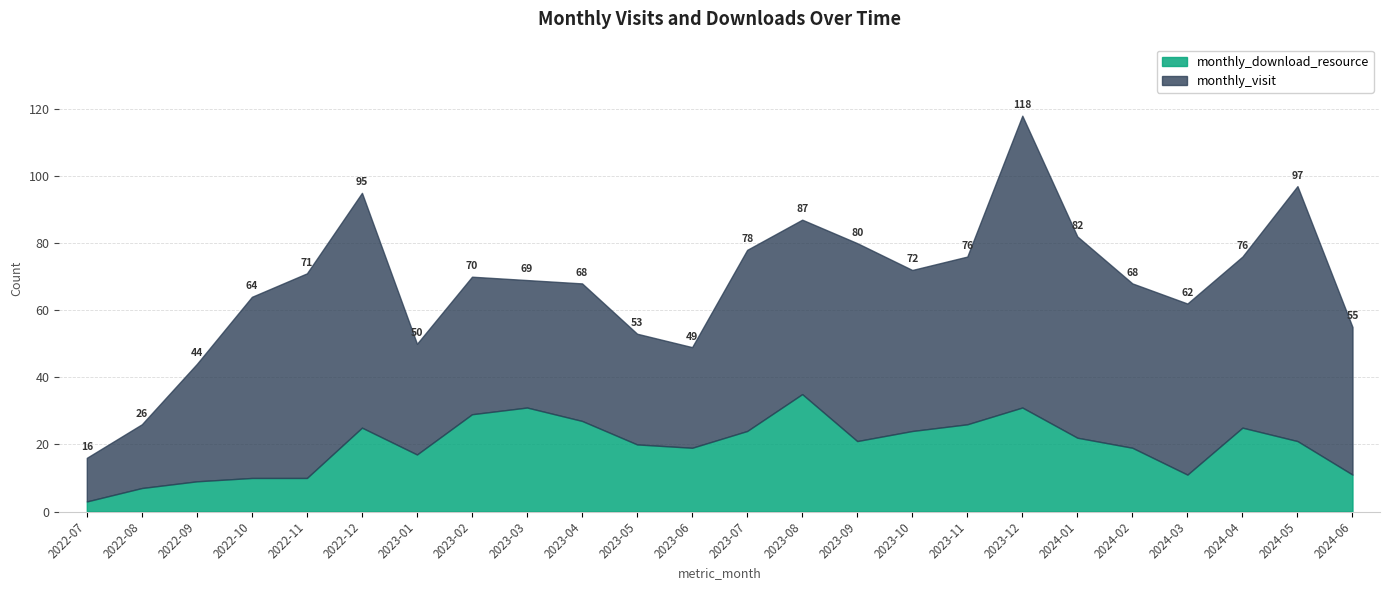

At which category is the sum across all series the highest?

2023-12